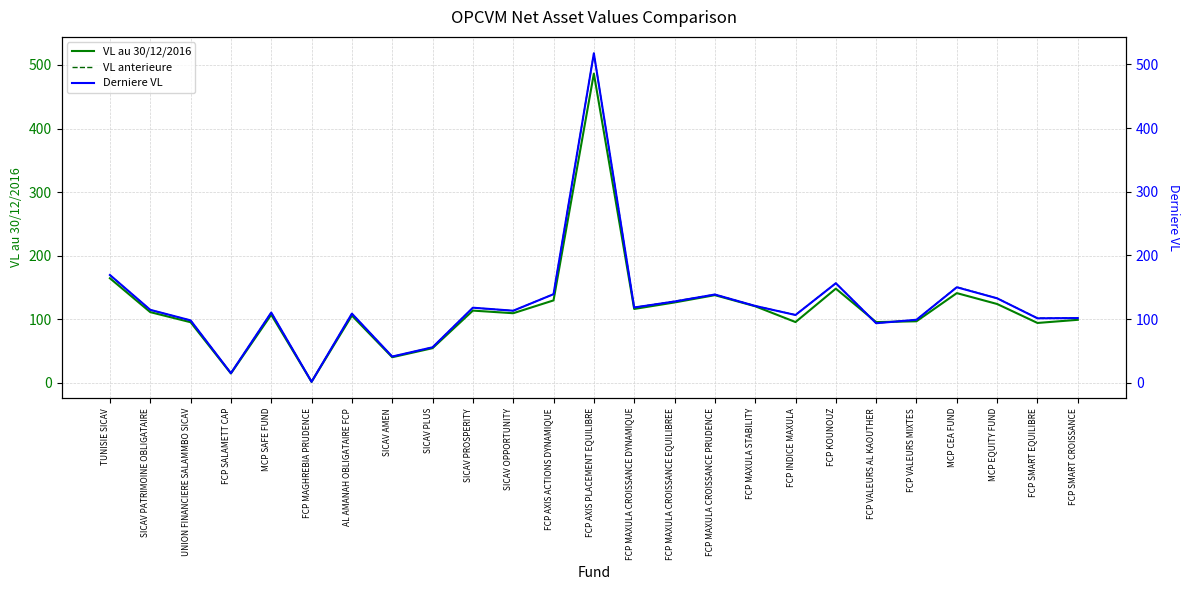

What are all the series names shown in the legend?

VL au 30/12/2016, VL anterieure, Derniere VL